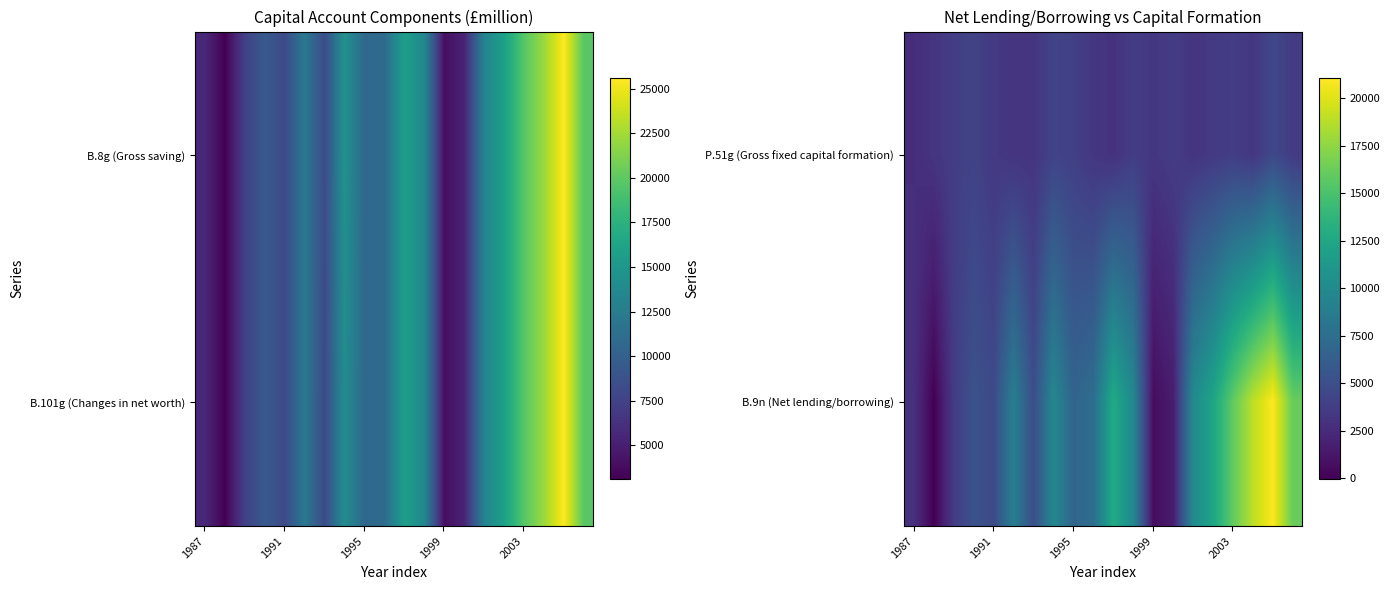

The B.9n (Net lending/borrowing) series shows 1649 at 1987. True or false?

False